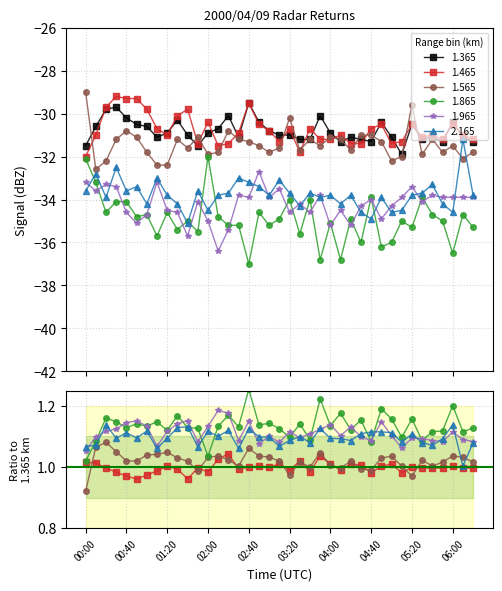

What is the sum of the 1.565 values at 01:00 and 02:10?

-63.6